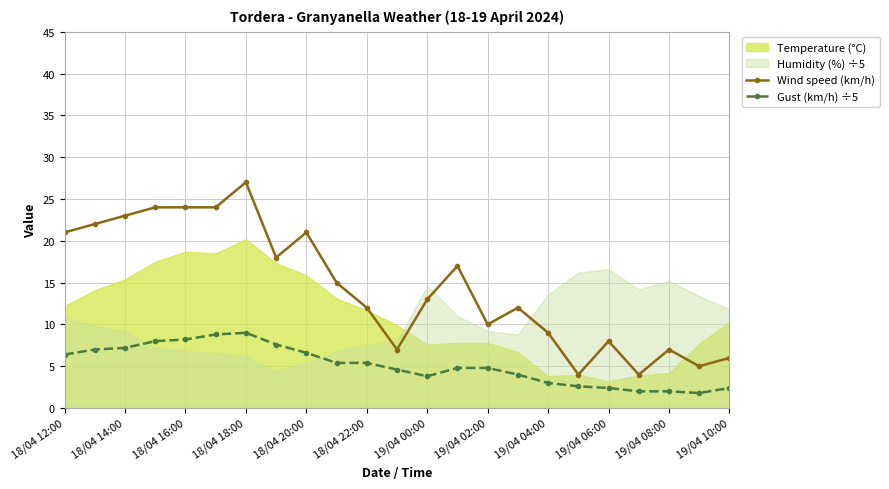

What is the difference between the maximum and minimum values in the Gust (km/h) ÷5 series?

7.2